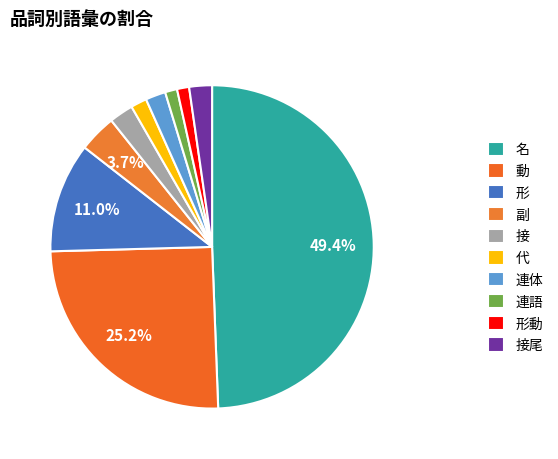

How many slices are in this pie chart?

10